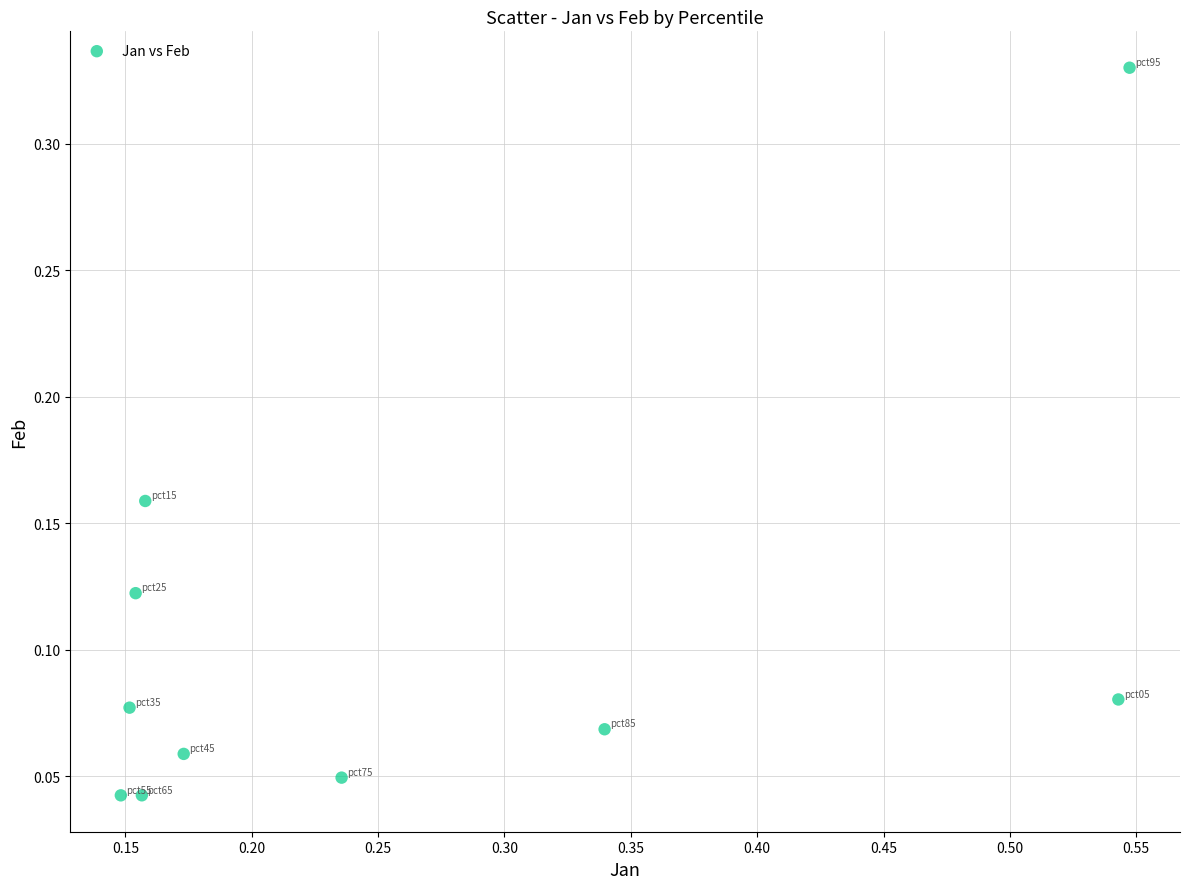

What is the range of X values (max minus min)?

0.4